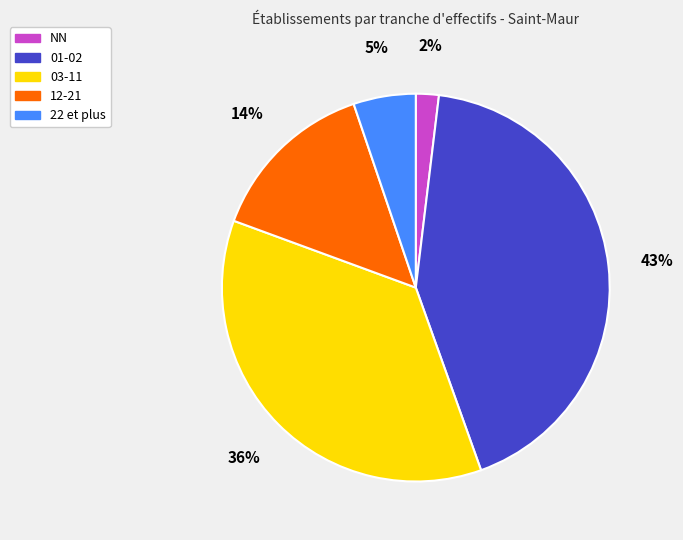

Is the sum of 22 et plus and 12-21 greater than half?

No